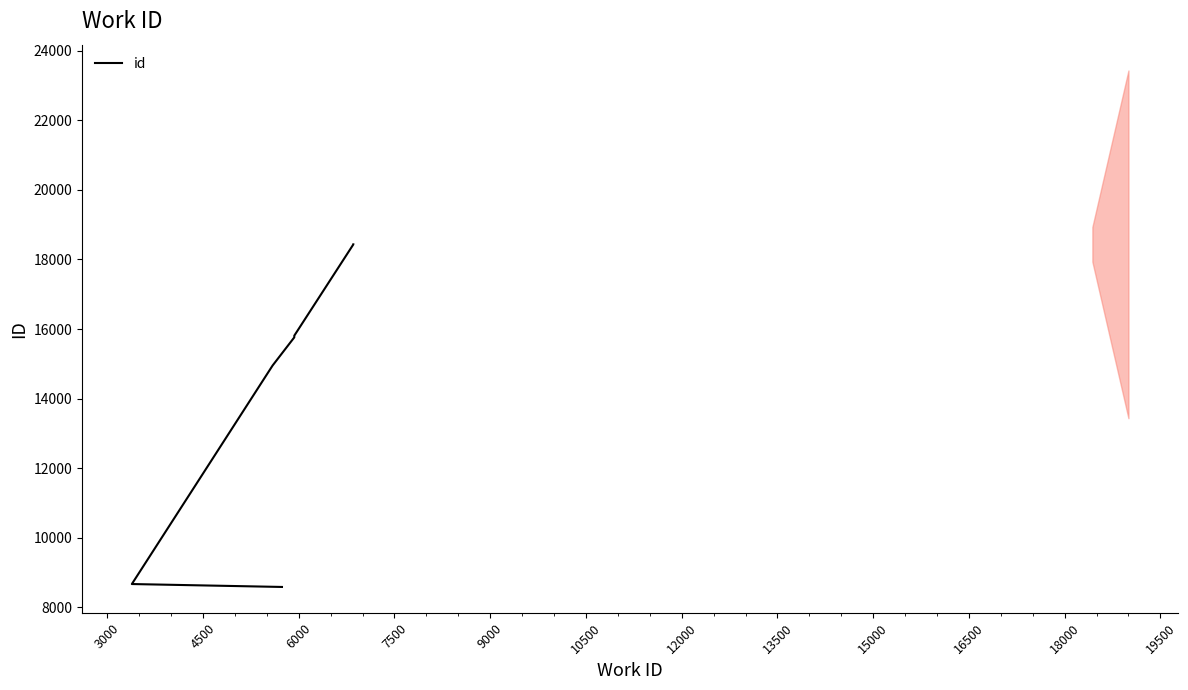

What is the smallest value displayed?

8582